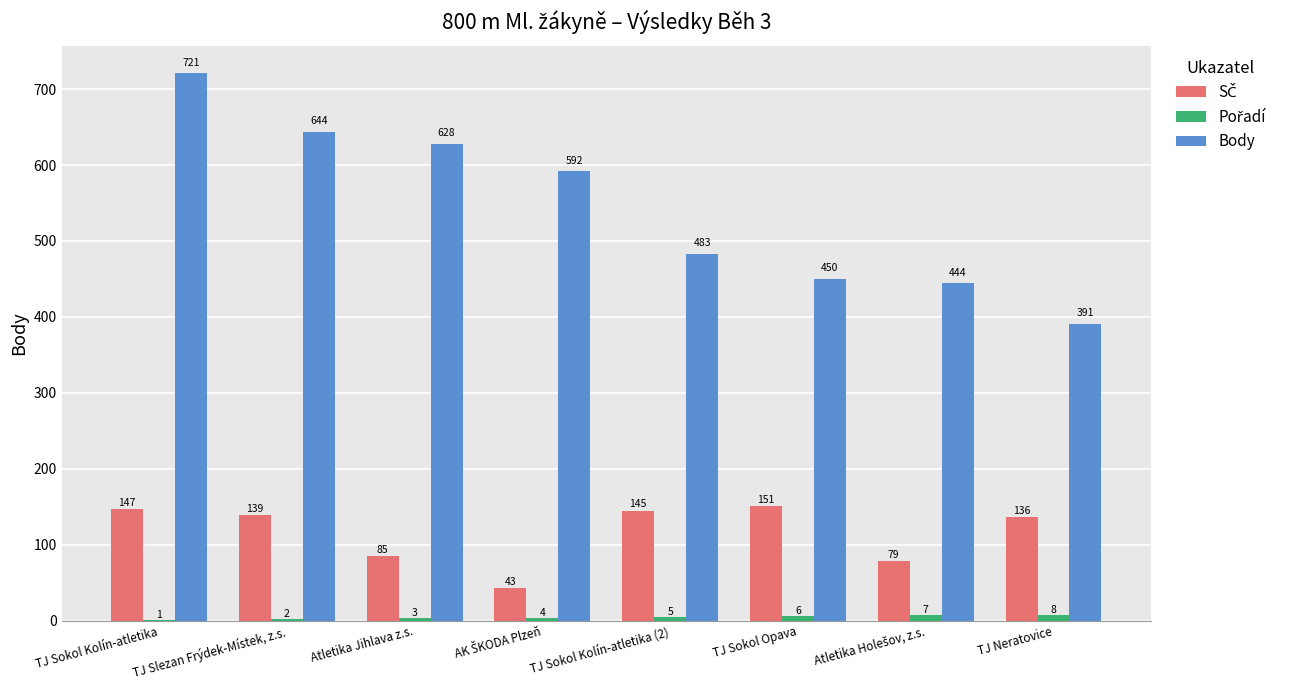

The Body series shows 628 at Atletika Jihlava z.s.. True or false?

True